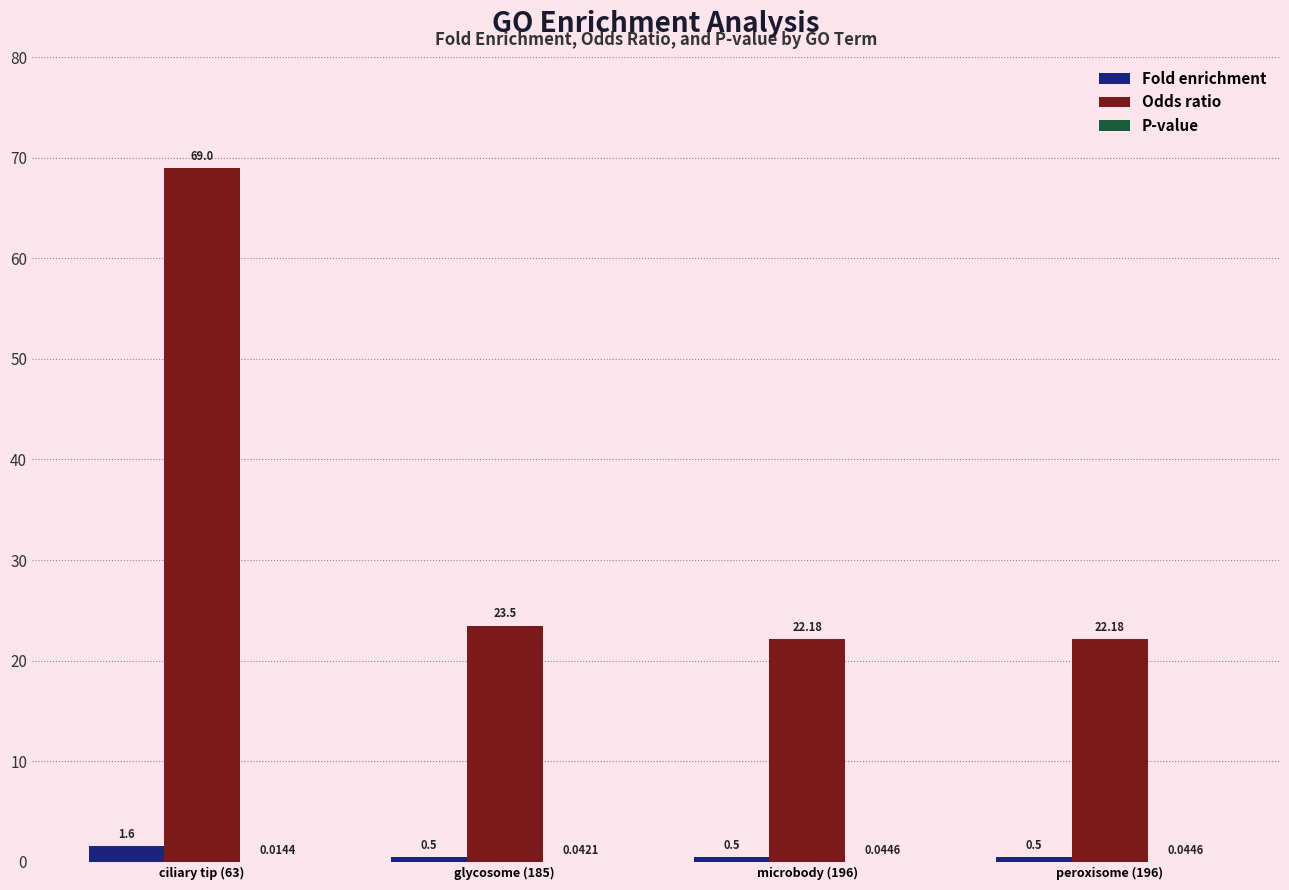

Which series has the largest total across all categories?

Odds ratio